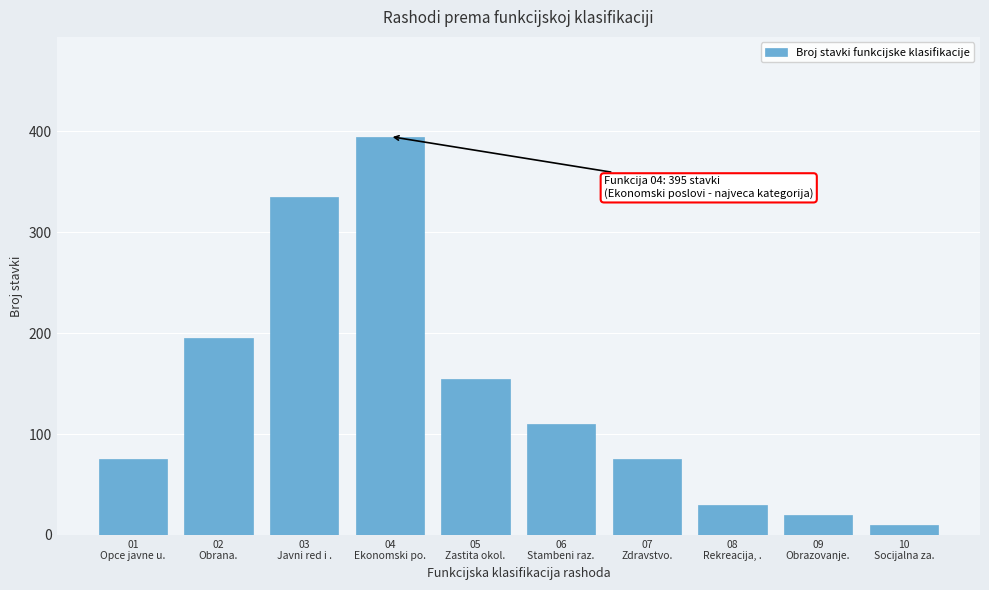

Reading right to left, list all the values displayed in this chart.

10	20	30	75	110	155	395	335	195	75